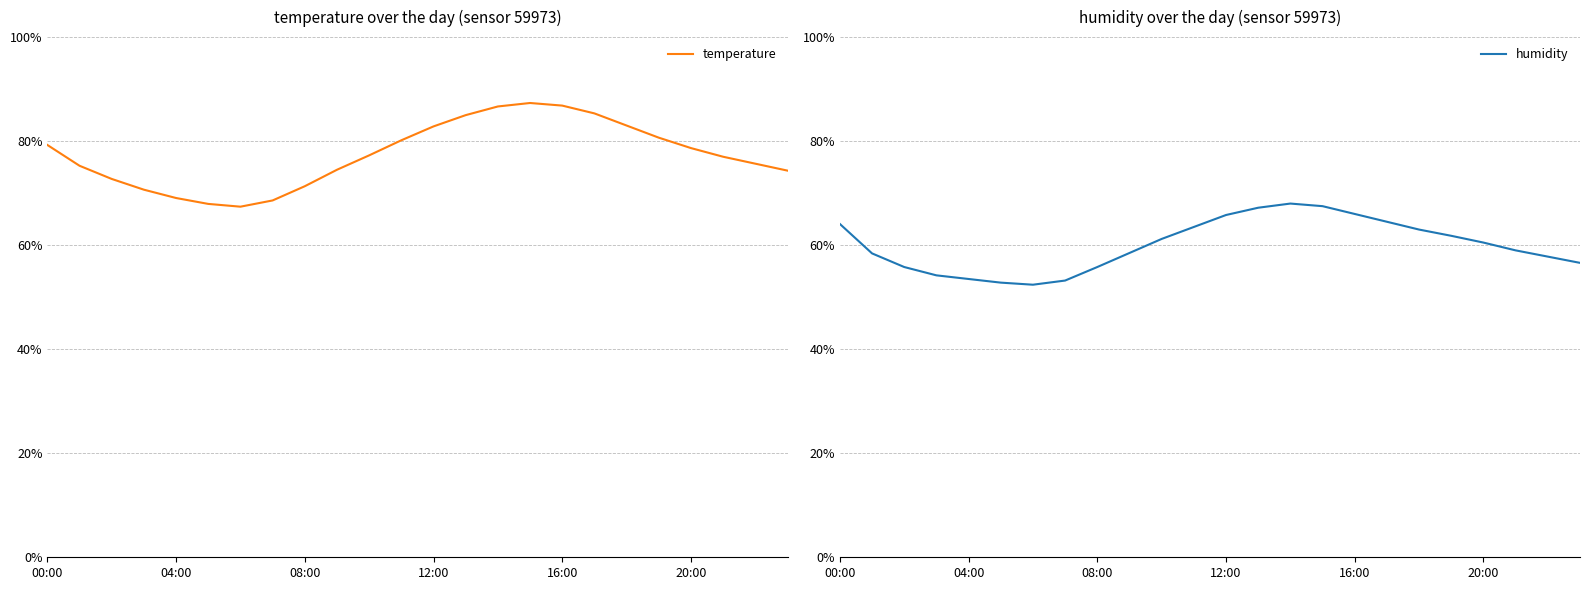

True or false: humidity has more than 1 points higher than both neighbors.

False